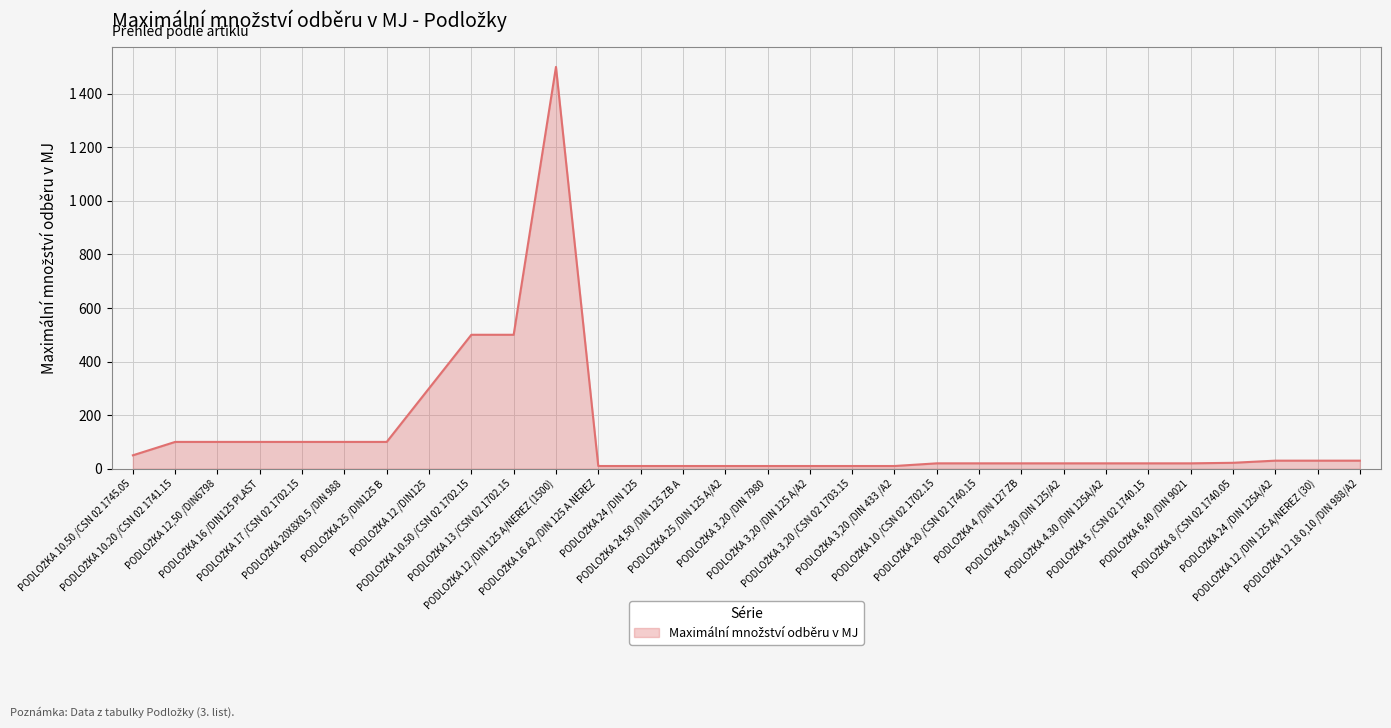

Reading left to right, what are all the values shown in this chart?

PODLOŽKA 10.50 /CSN 02 1745.05=50	PODLOŽKA 10.20 /CSN 02 1741.15=100	PODLOŽKA 12,50 /DIN6798=100	PODLOŽKA 16 /DIN125 PLAST=100	PODLOŽKA 17 /CSN 02 1702.15=100	PODLOŽKA 20X8X0.5 /DIN 988=100	PODLOŽKA 25 /DIN125 B=100	PODLOŽKA 12 /DIN125=300	PODLOŽKA 10.50 /CSN 02 1702.15=500	PODLOŽKA 13 /CSN 02 1702.15=500	PODLOŽKA 12 /DIN 125 A/NEREZ (1500)=1500	PODLOŽKA 16 A2 /DIN 125 A NEREZ=10	PODLOŽKA 24 /DIN 125=10	PODLOŽKA 24,50 /DIN 125 ZB A=10	PODLOŽKA 25 /DIN 125 A/A2=10	PODLOŽKA 3,20 /DIN 7980=10	PODLOŽKA 3,20 /DIN 125 A/A2=10	PODLOŽKA 3,20 /CSN 02 1703.15=10	PODLOŽKA 3,20 /DIN 433 /A2=10	PODLOŽKA 10 /CSN 02 1702.15=20	PODLOŽKA 20 /CSN 02 1740.15=20	PODLOŽKA 4 /DIN 127 ZB=20	PODLOŽKA 4,30 /DIN 125/A2=20	PODLOŽKA 4.30 /DIN 125A/A2=20	PODLOŽKA 5 /CSN 02 1740.15=20	PODLOŽKA 6,40 /DIN 9021=20	PODLOŽKA 8 /CSN 02 1740.05=22	PODLOŽKA 24 /DIN 125A/A2=30	PODLOŽKA 12 /DIN 125 A/NEREZ (30)=30	PODLOŽKA 12 18 0,10 /DIN 988/A2=30